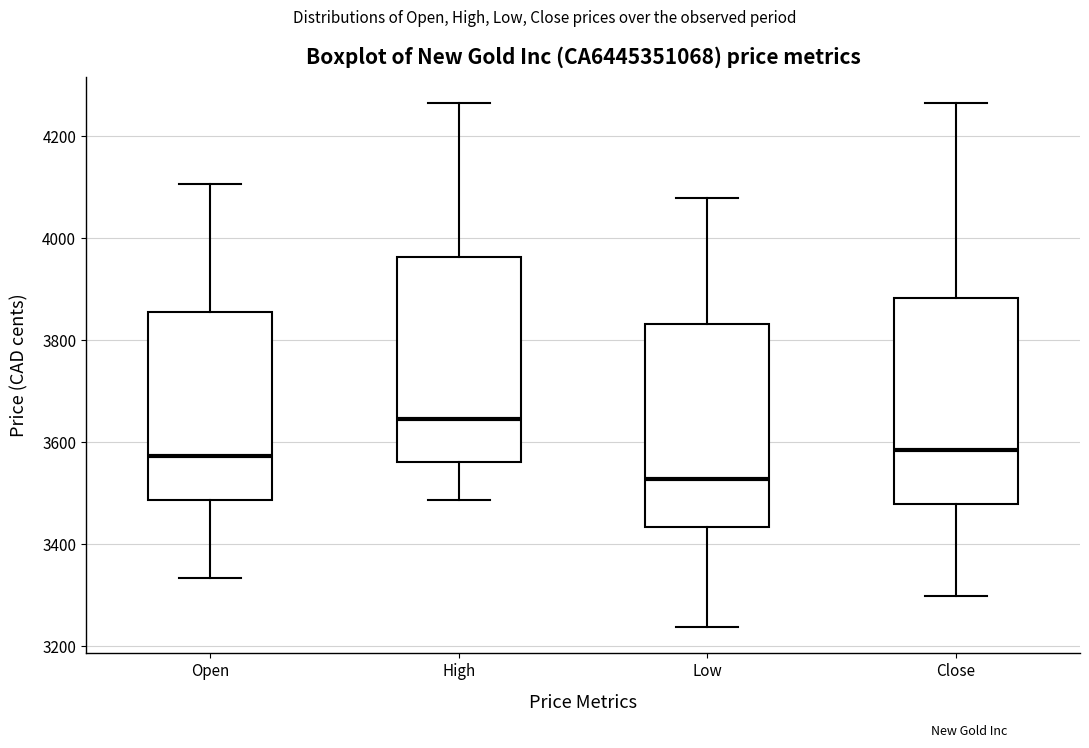

Reading left to right, transcribe this box plot: for each box, give where its median line is, the range the box spans, and where its two whiskers end, as read against the y-axis. The values are not printed on the chart, so give them approximately, as read against the axis.

Open: median 3580, box 3480 to 3860, whiskers 3340 to 4100
High: median 3640, box 3560 to 3960, whiskers 3480 to 4260
Low: median 3520, box 3440 to 3840, whiskers 3240 to 4080
Close: median 3580, box 3480 to 3880, whiskers 3300 to 4260